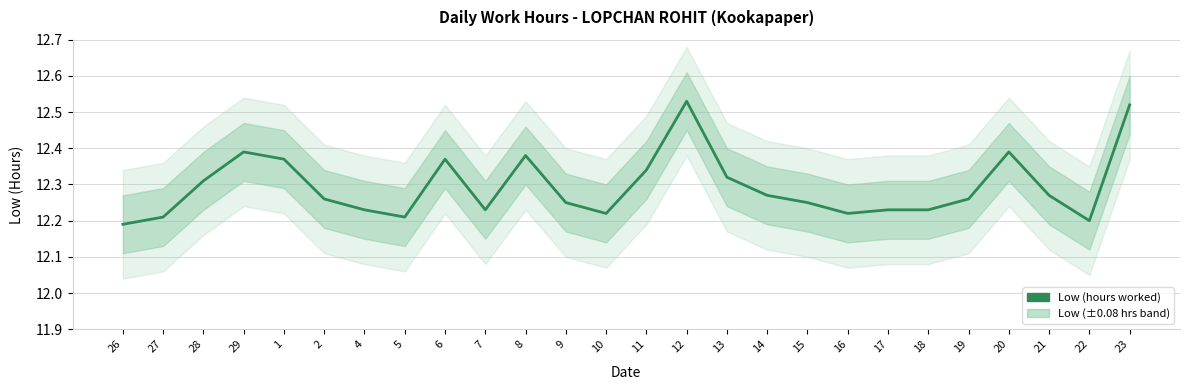

Approximately how many times larger is the value at 17 compared to 16?

1.0